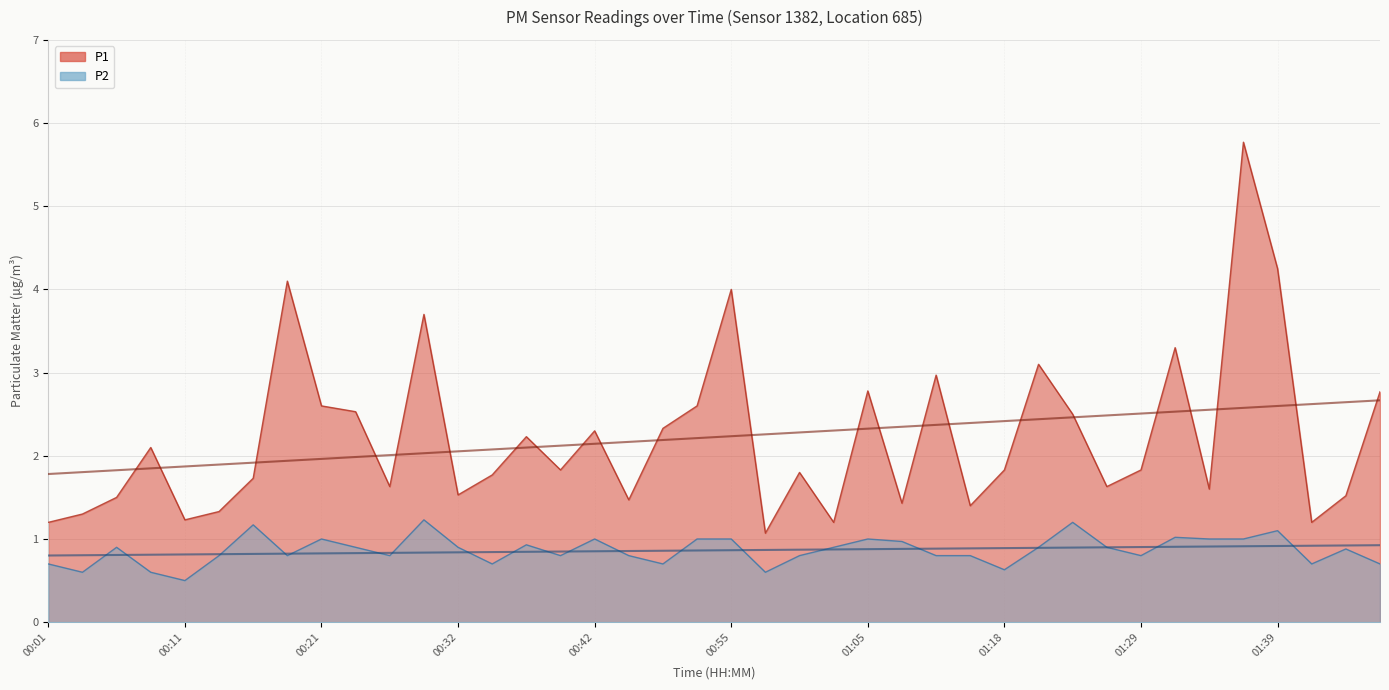

Between 00:21 and 01:41, which is larger?

00:21